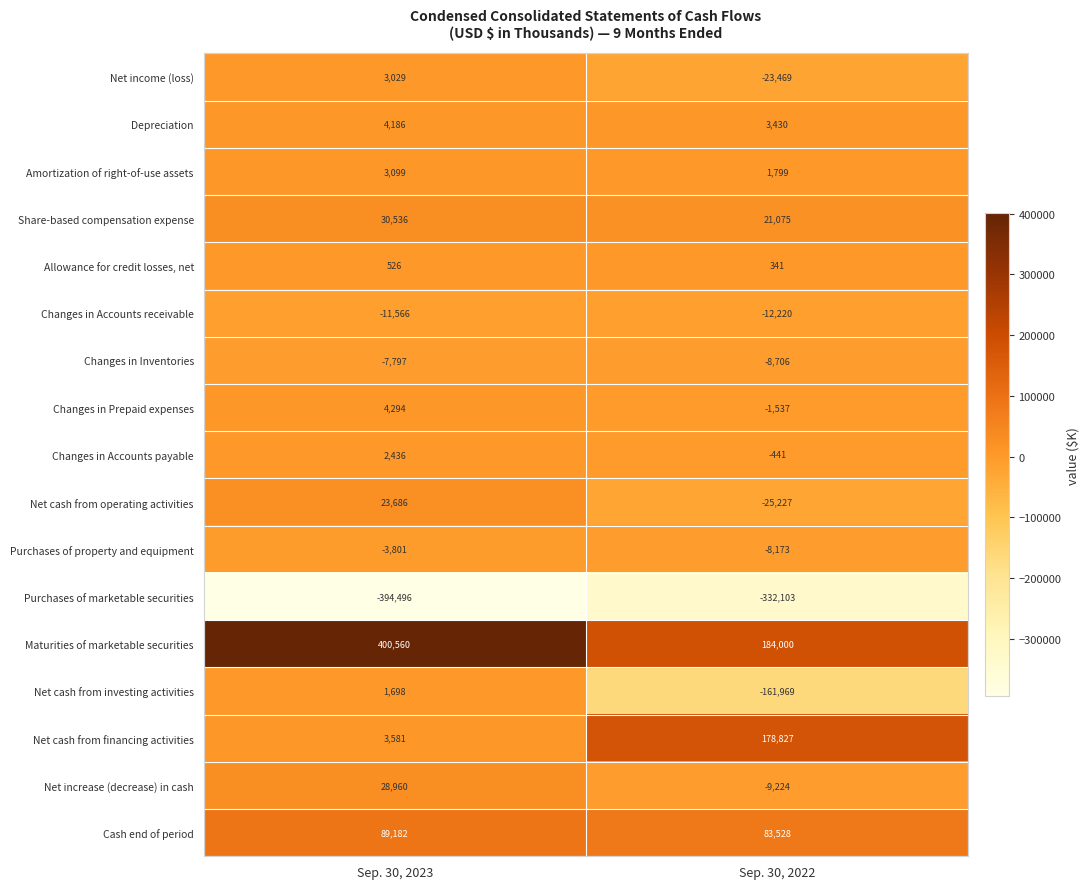

Which category has the lowest value across all series?

Sep. 30, 2023